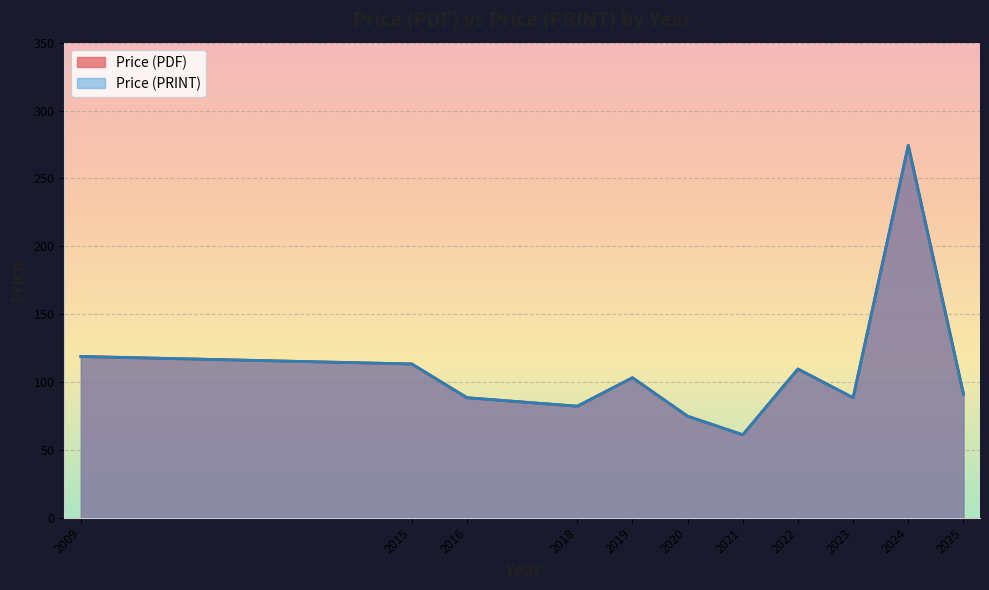

At 2025, list the series in order from largest to smallest.

Price (PDF), Price (PRINT)